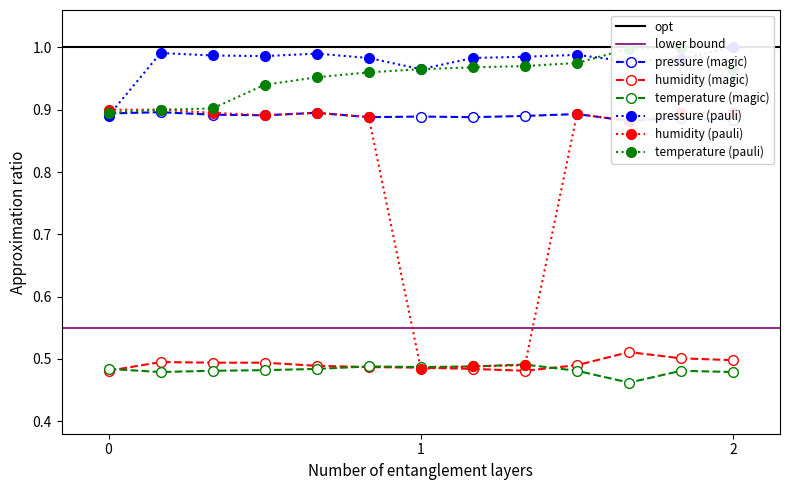

True or false: temperature (magic) has more than 1 interior local peaks.

True